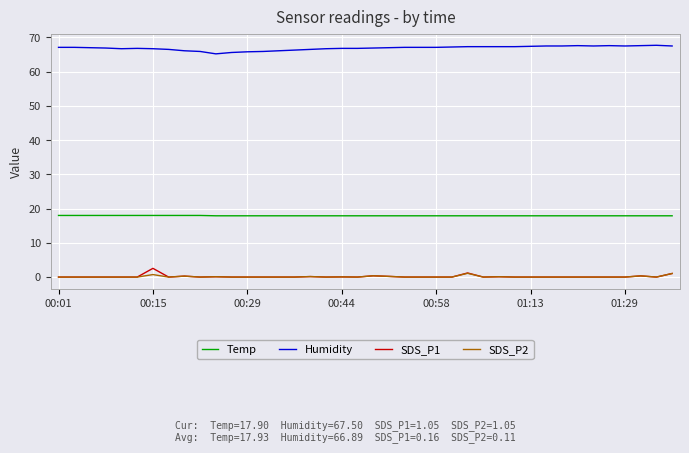

True or false: Temp and SDS_P2 cross at least once.

False